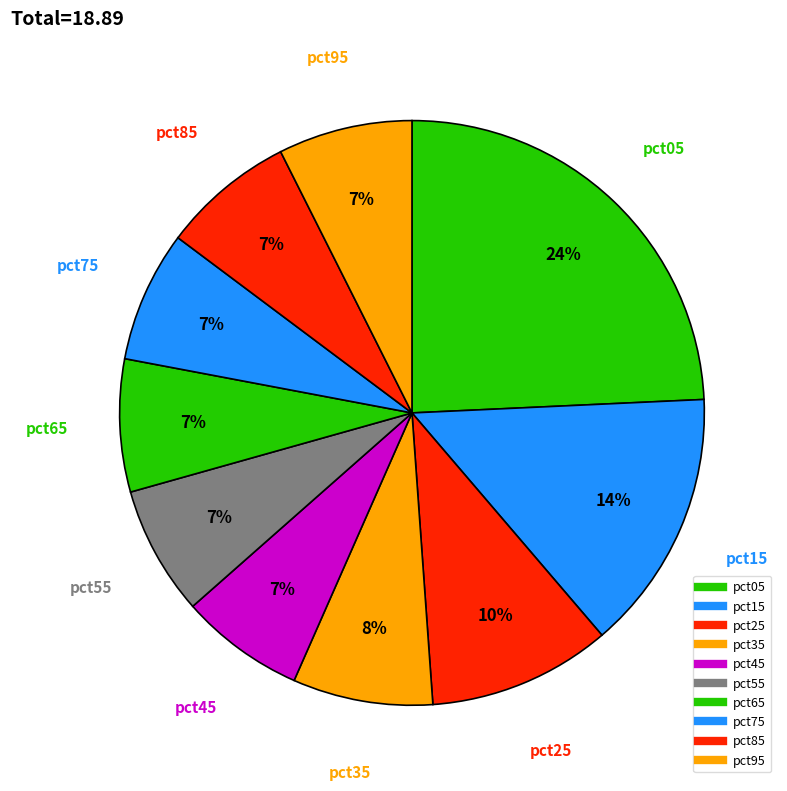

What is the change in value from pct15 to pct45?

-1.4